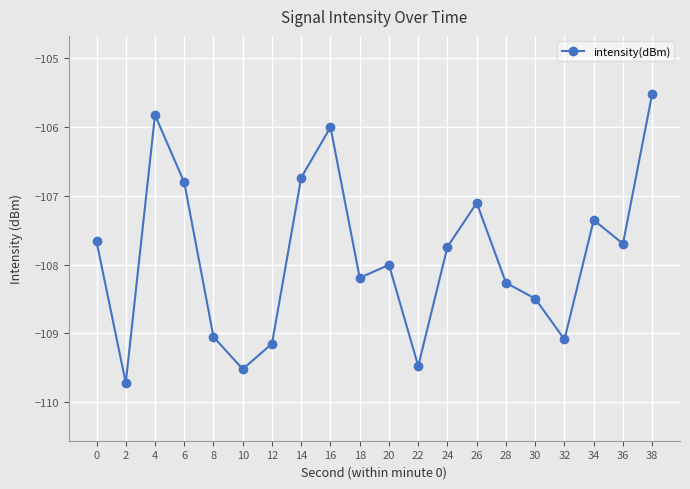

What is the greatest value displayed?

-105.5